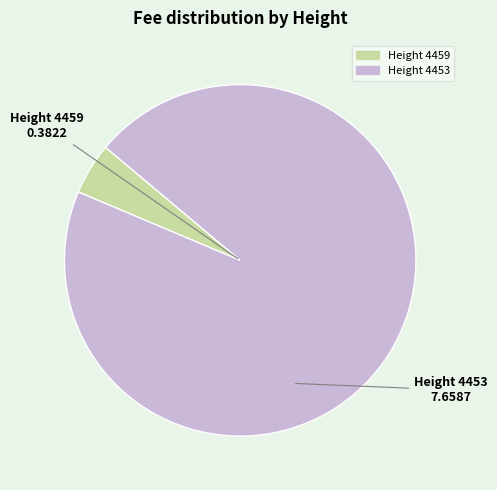

Is there any slice that represents more than half of the pie?

Yes